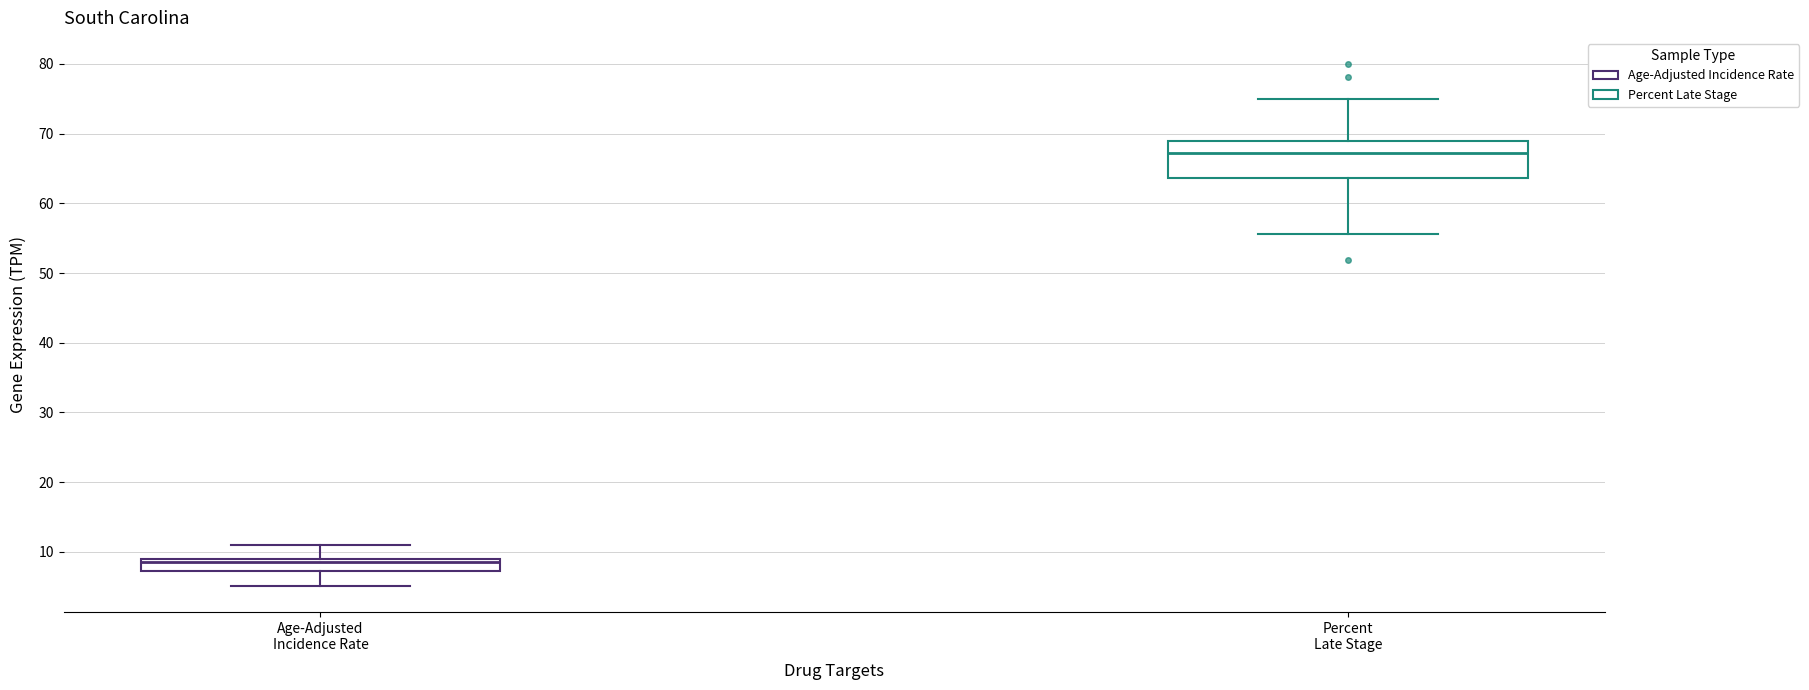

Which box's median line is the highest?

Percent Late Stage